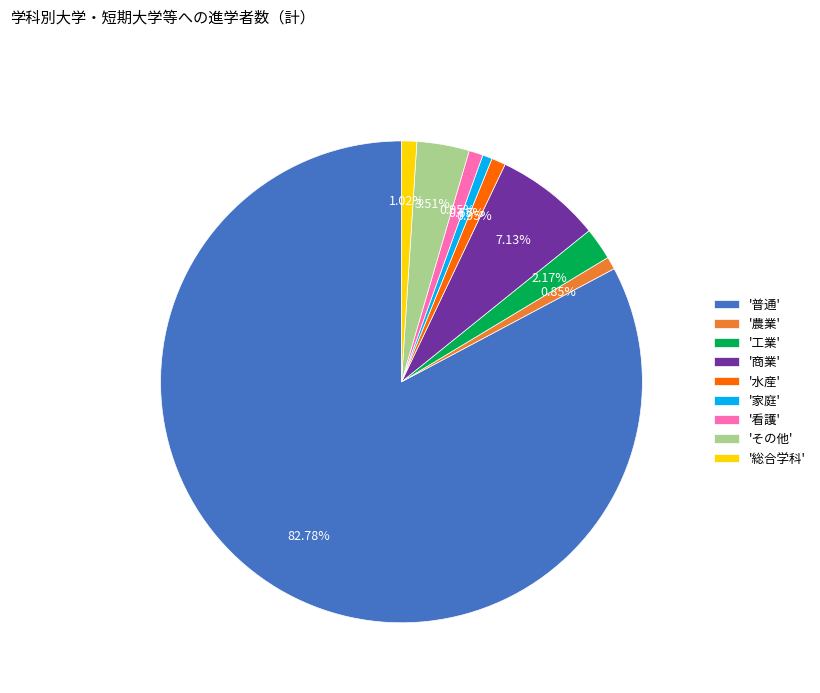

How many slices are in this pie chart?

9